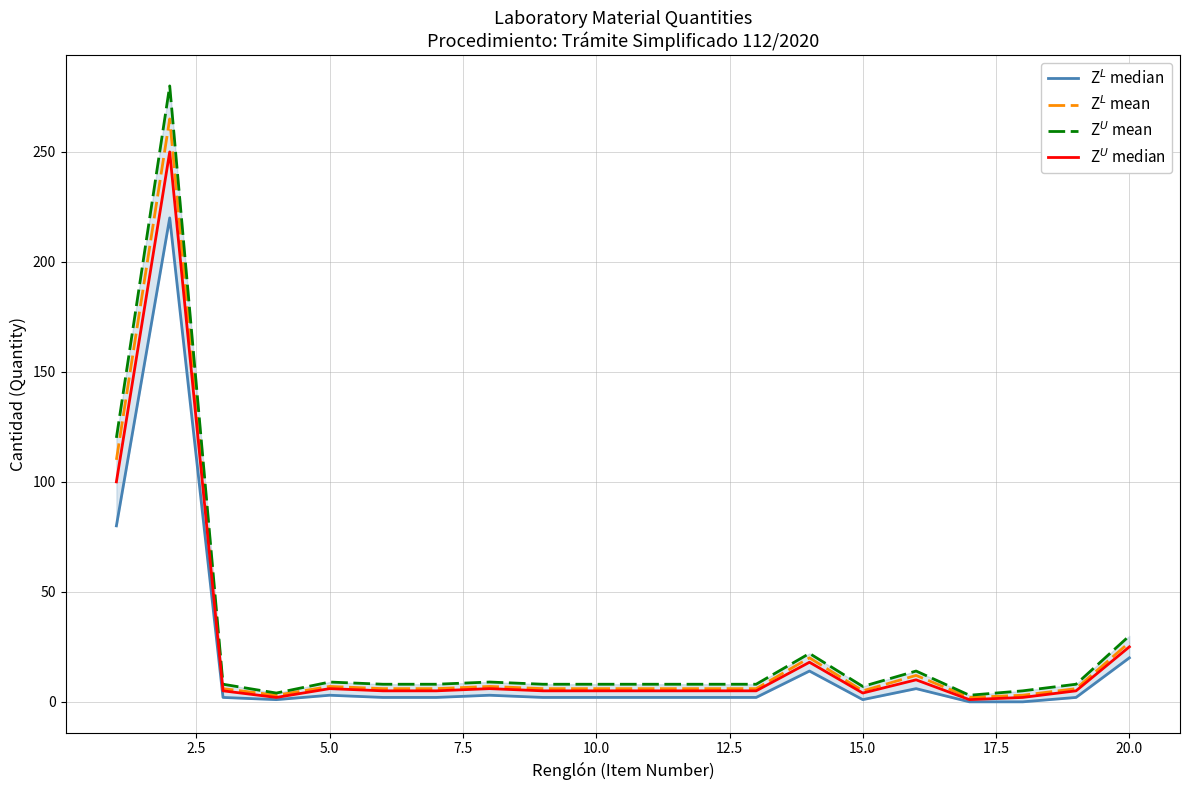

The value of Z$^L$ mean at 12 is 8. True or false?

False